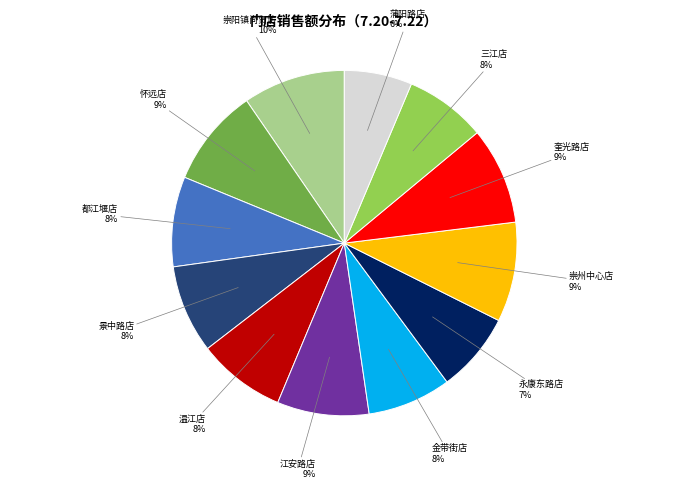

Is there any slice that represents more than half of the pie?

No